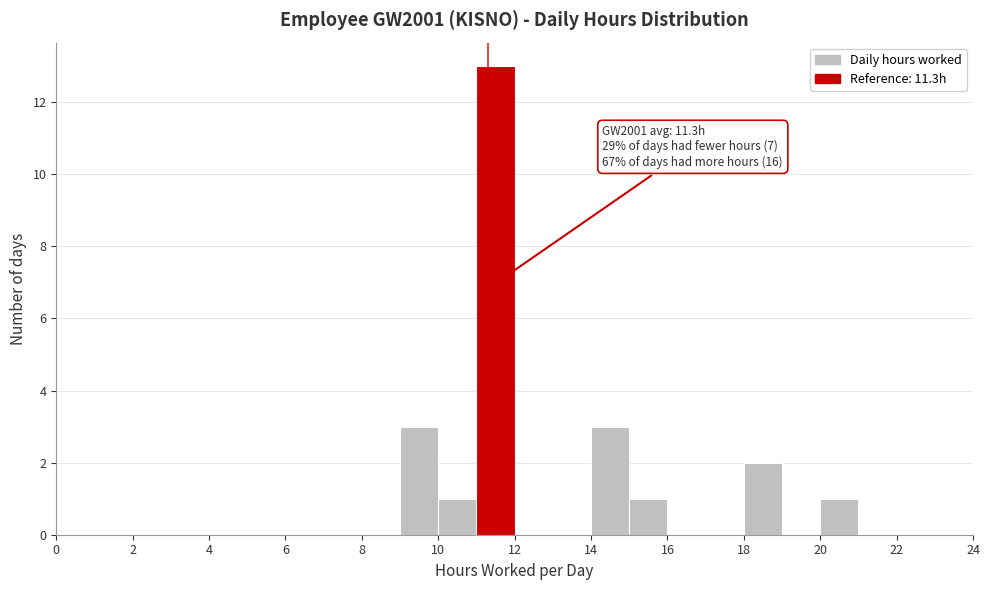

Over which range of the x-axis is the bar tallest?

11 to 12